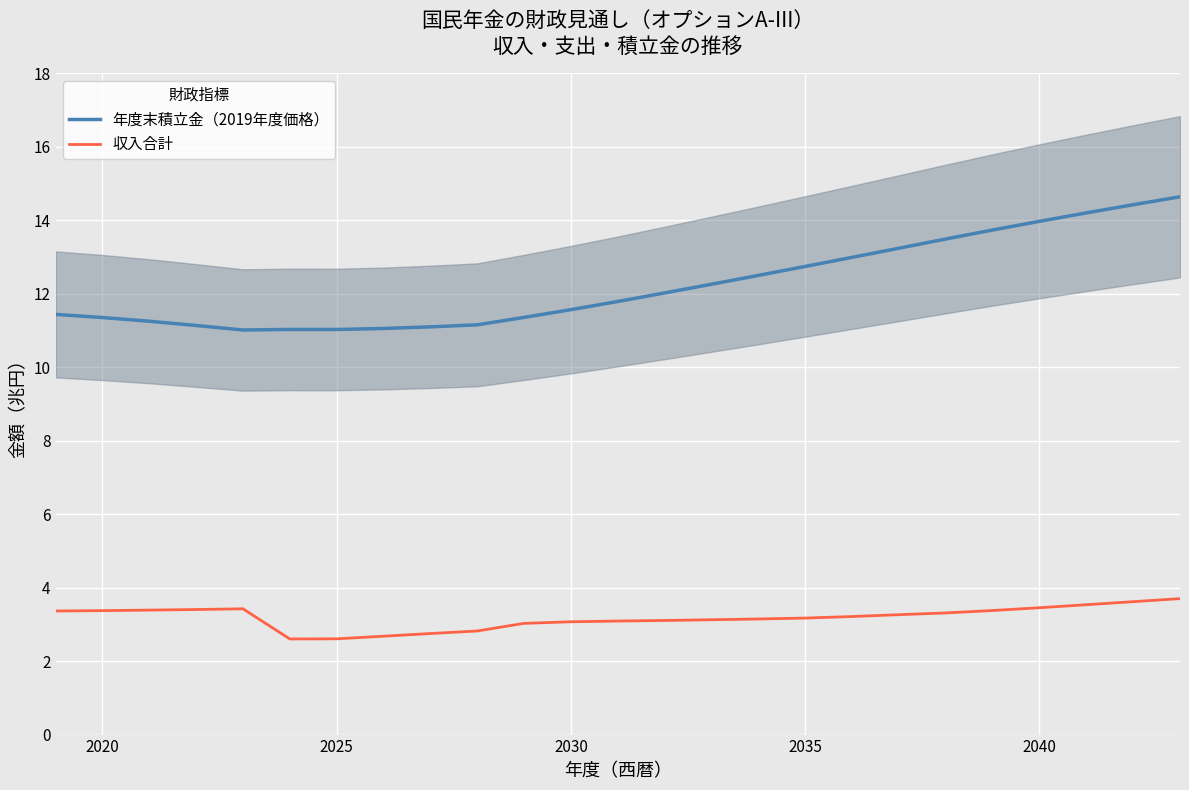

Reading right to left, list all the values displayed in this chart.

年度末積立金（2019年度価格）: 14.6	14.4	14.2	14.0	13.7	13.5	13.2	13.0	12.7	12.5	12.3	12.0	11.8	11.6	11.4	11.2	11.1	11.1	11.0	11.0	11.0	11.1	11.3	11.4	11.4
収入合計: 3.7	3.6	3.5	3.5	3.4	3.3	3.3	3.2	3.2	3.1	3.1	3.1	3.1	3.1	3.0	2.8	2.8	2.7	2.6	2.6	3.4	3.4	3.4	3.4	3.4